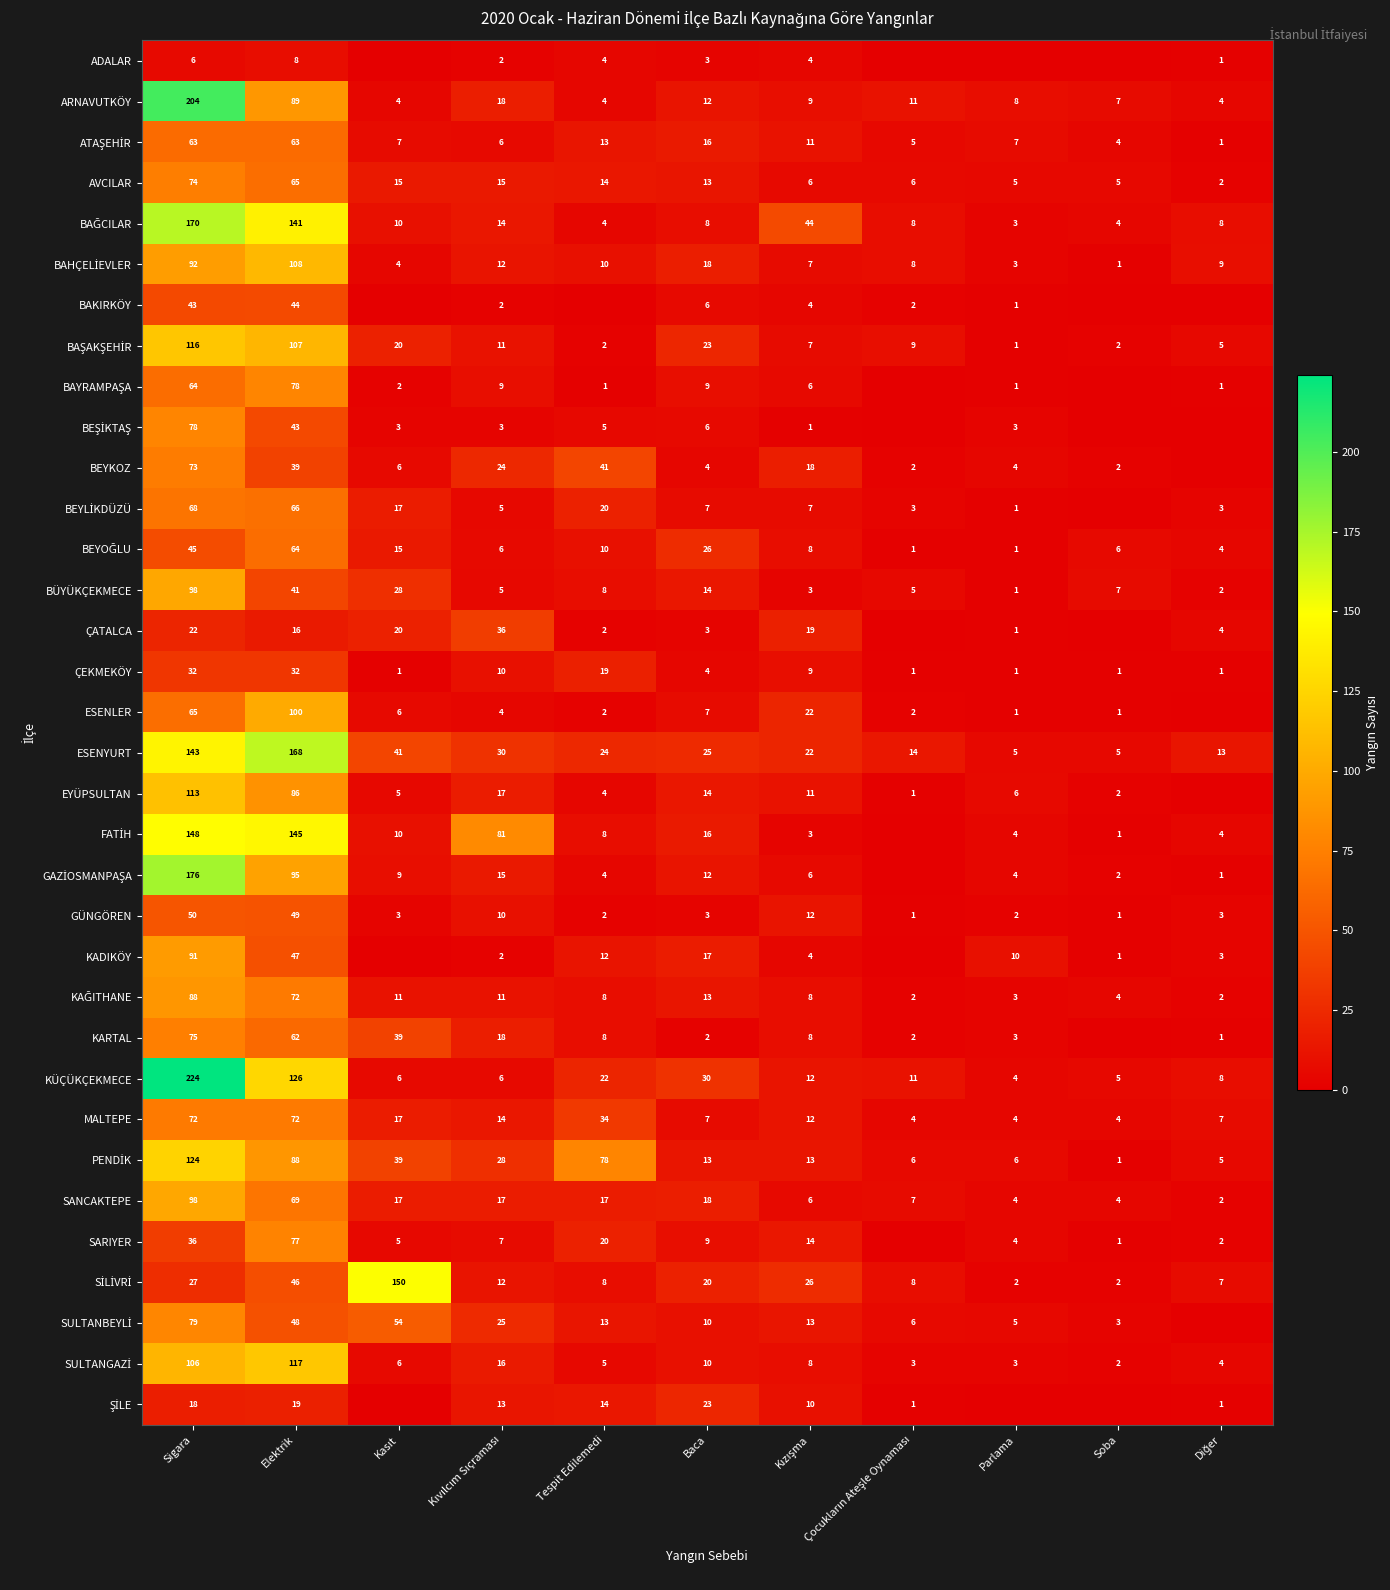

What is the total value across all series at Sigara?

2981